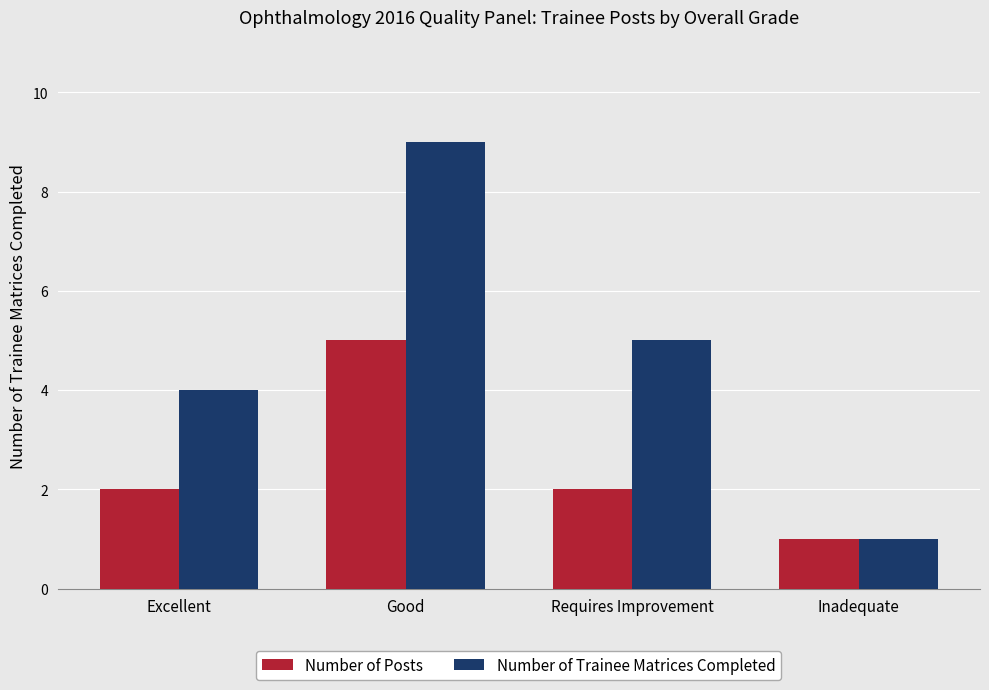

Count the Number of Trainee Matrices Completed values in the range 4 to 9.

3